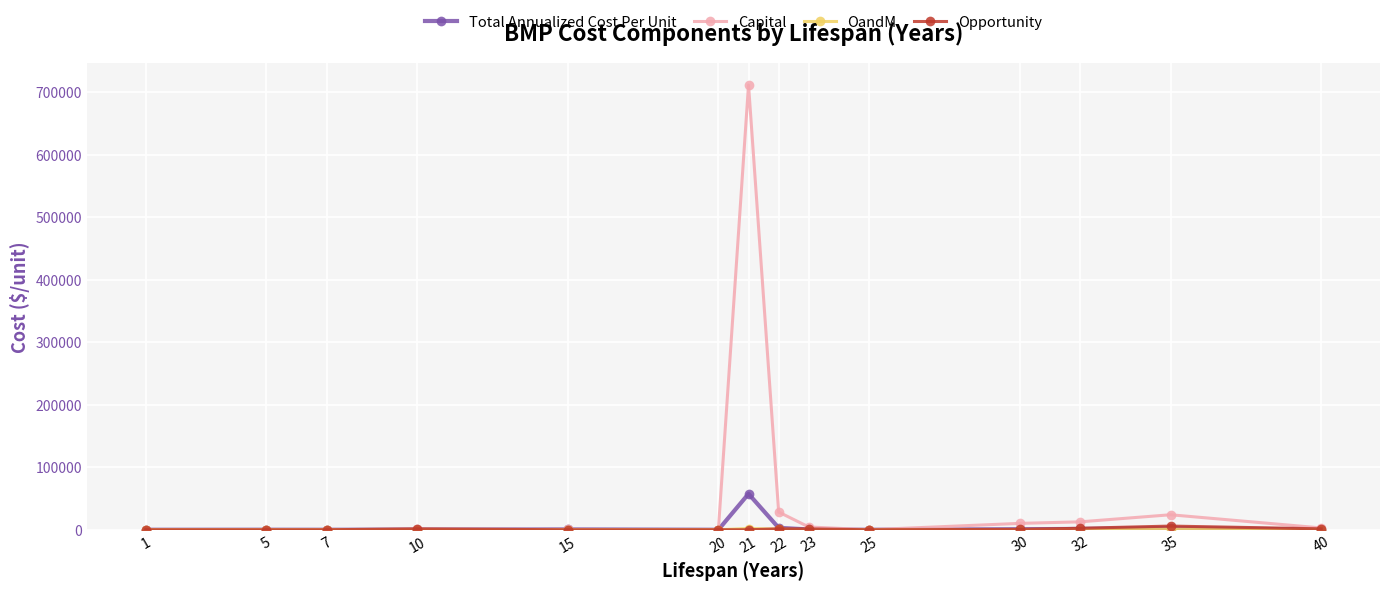

What is the average value of the Capital series?

56825.5